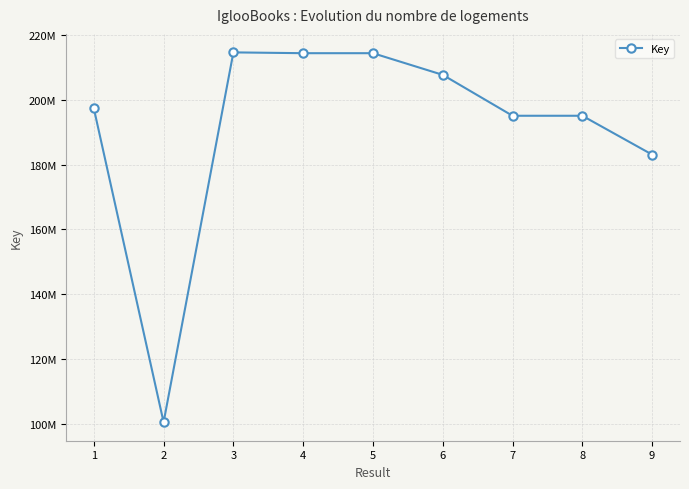

What value does the data have at 2?

100403786